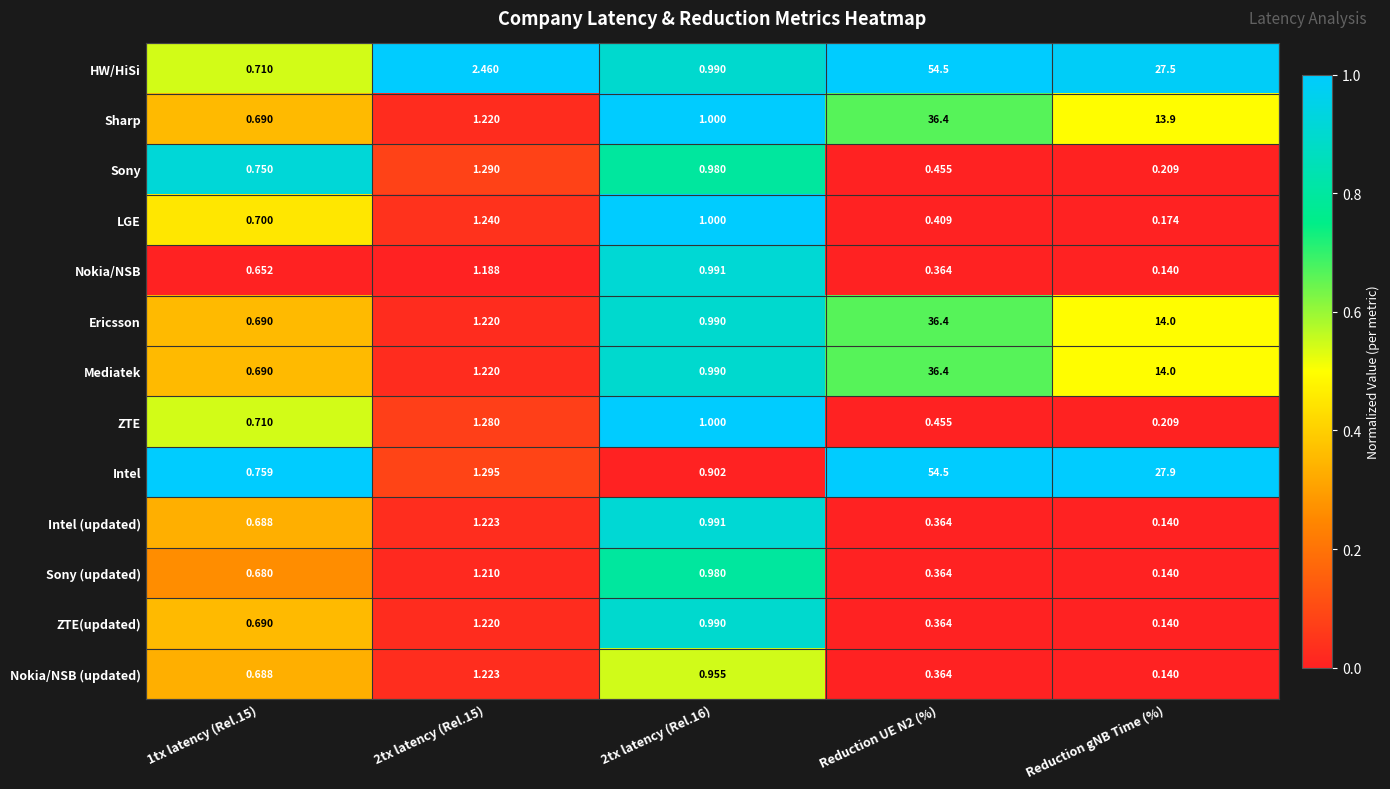

Is the value of Nokia/NSB (updated) at 2tx latency (Rel.16) greater than the value of Nokia/NSB at 2tx latency (Rel.16)?

No